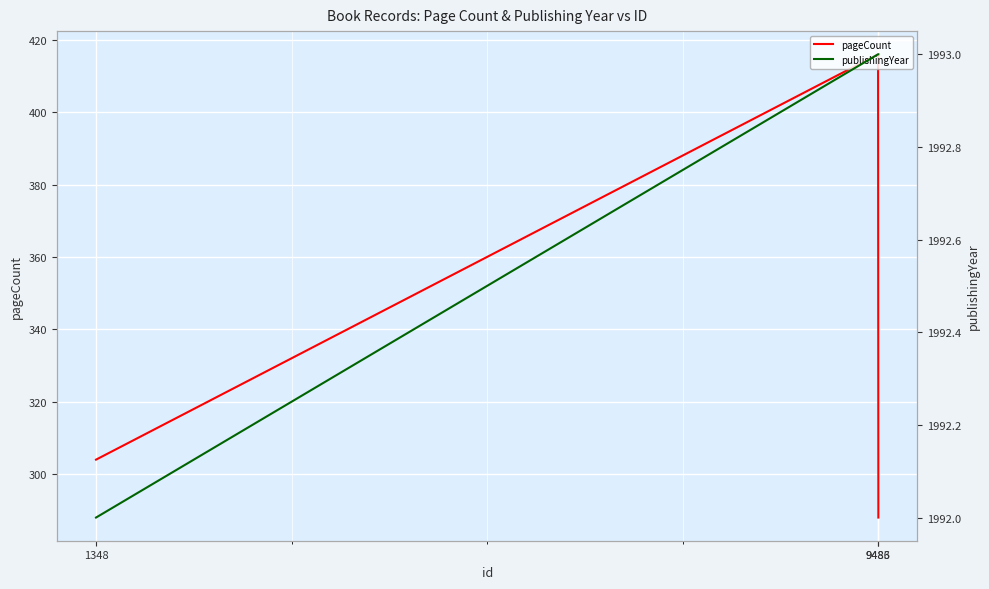

What is the value of the pageCount point at the 2nd from the left?

416